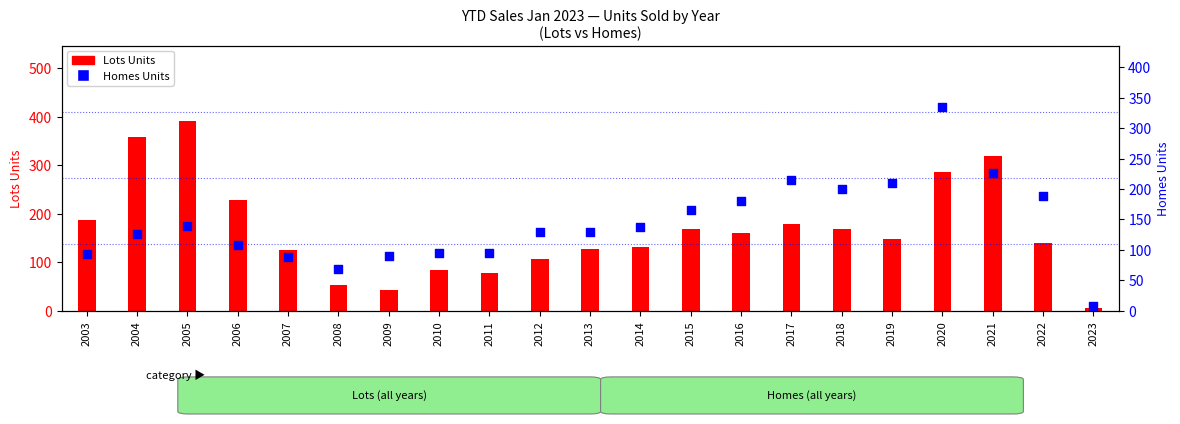

Which series contains the highest Y value?

Lots Units